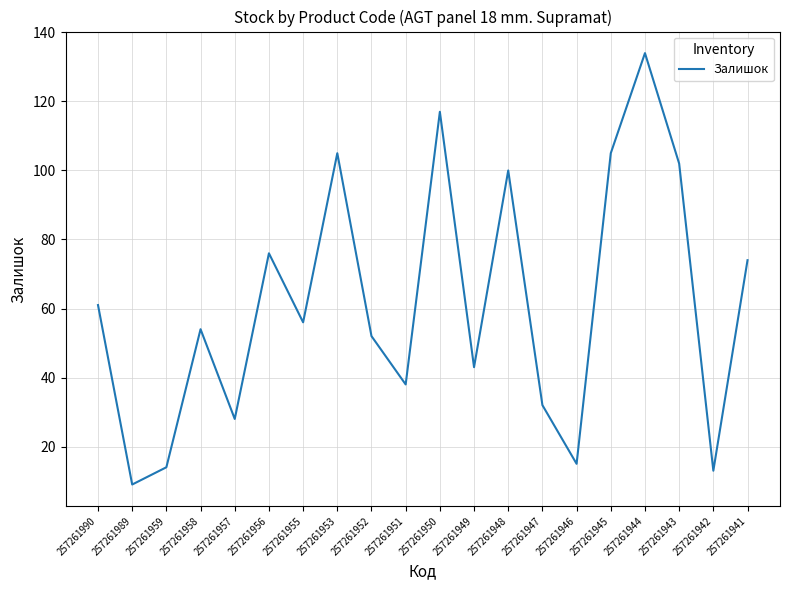

Which has a higher value, 257261957 or 257261953?

257261953